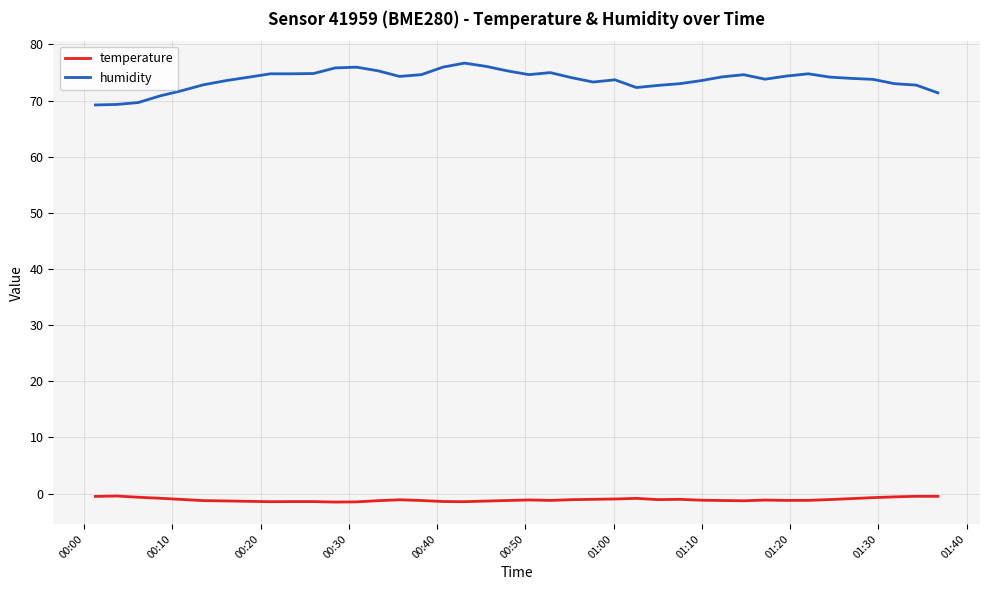

What is the maximum value for humidity?

76.7